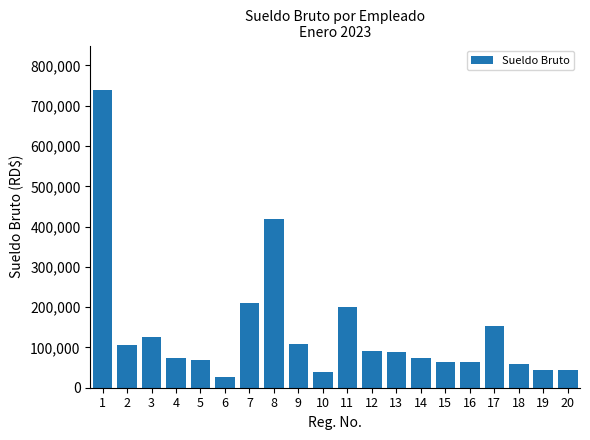

Is it true that the value at 14 is 32487.0?

False